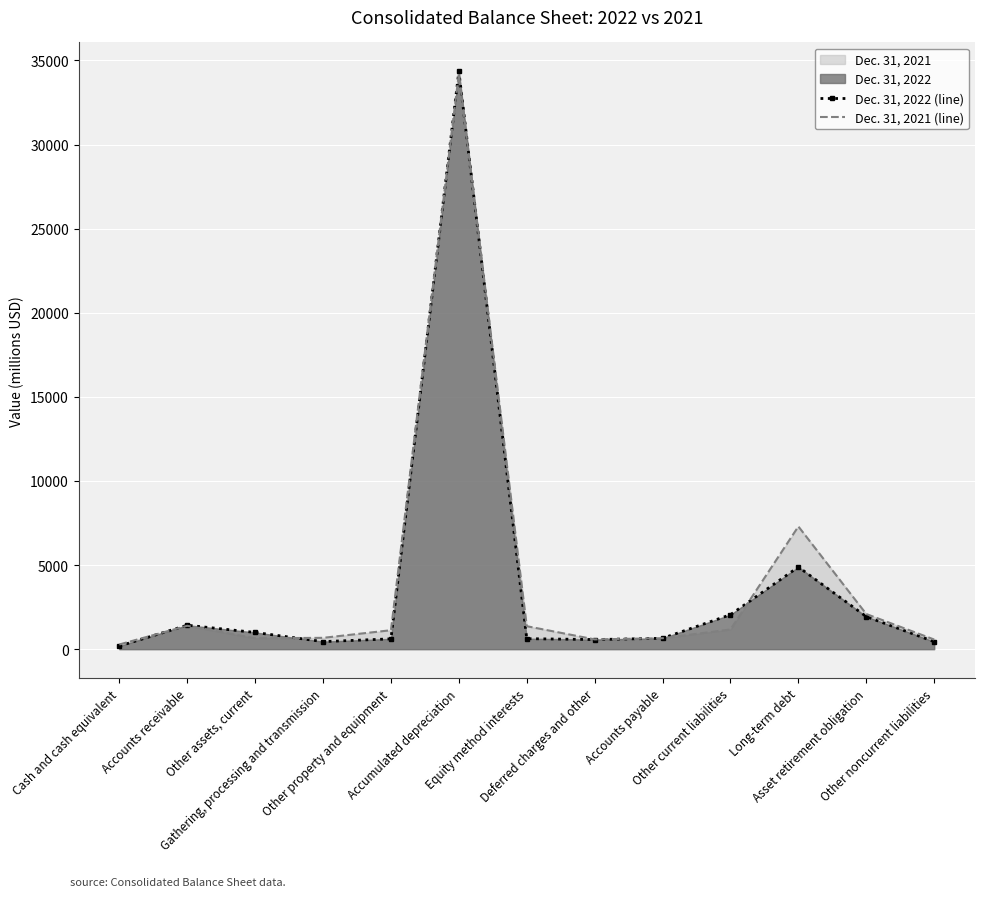

Which series has the widest spread of values?

Dec. 31, 2022 (line)